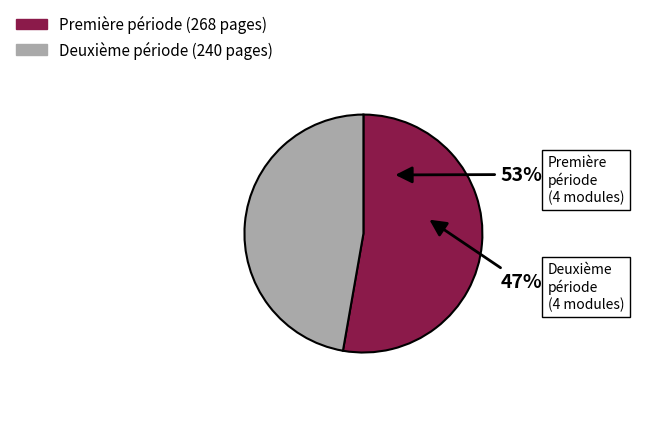

Is there a majority slice in this chart?

Yes